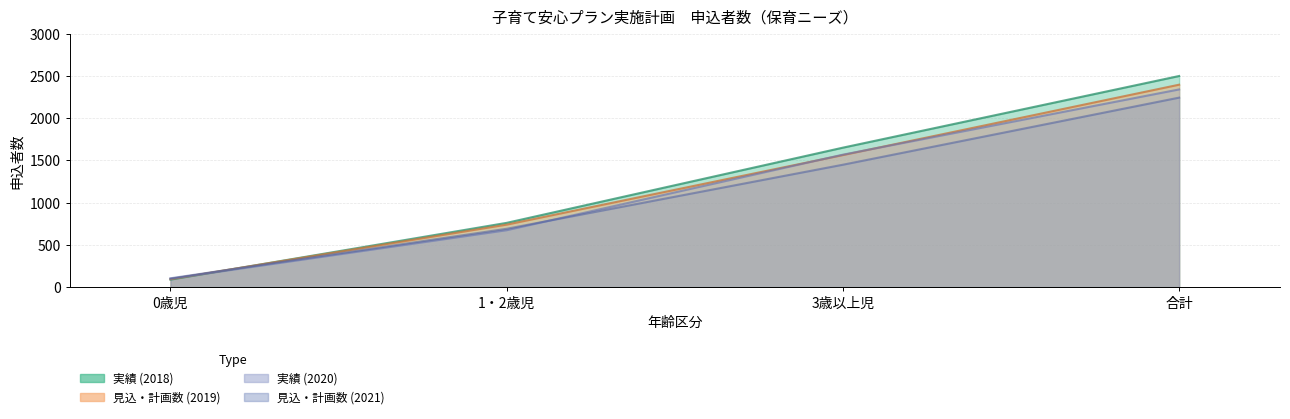

What is the smallest value displayed?

88